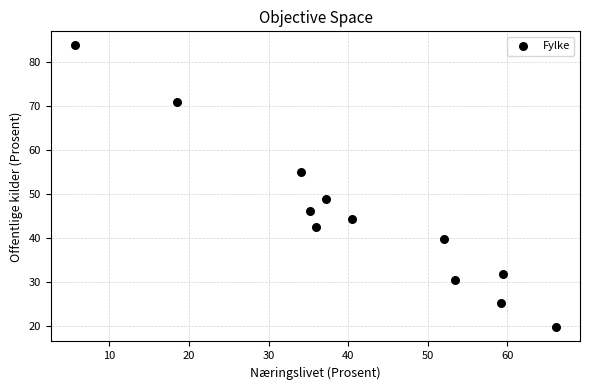

What is the range of Y values (max minus min)?

64.2